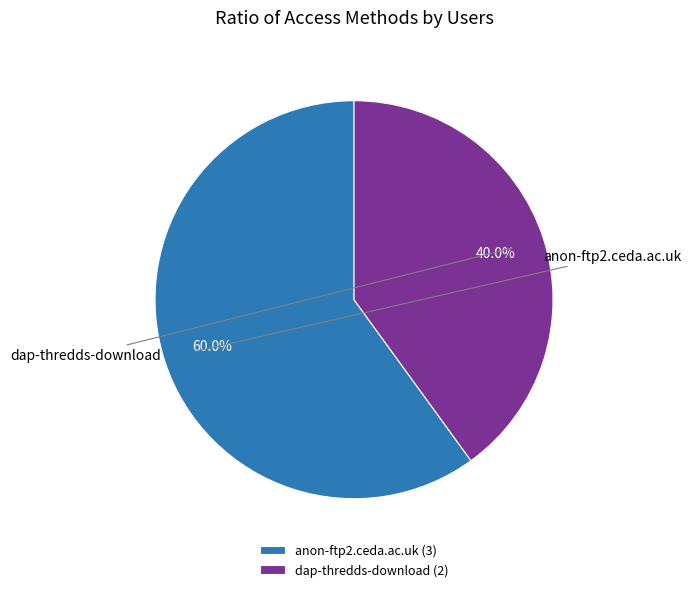

To the nearest percent, what is the combined percentage of dap-thredds-download and anon-ftp2.ceda.ac.uk?

100%